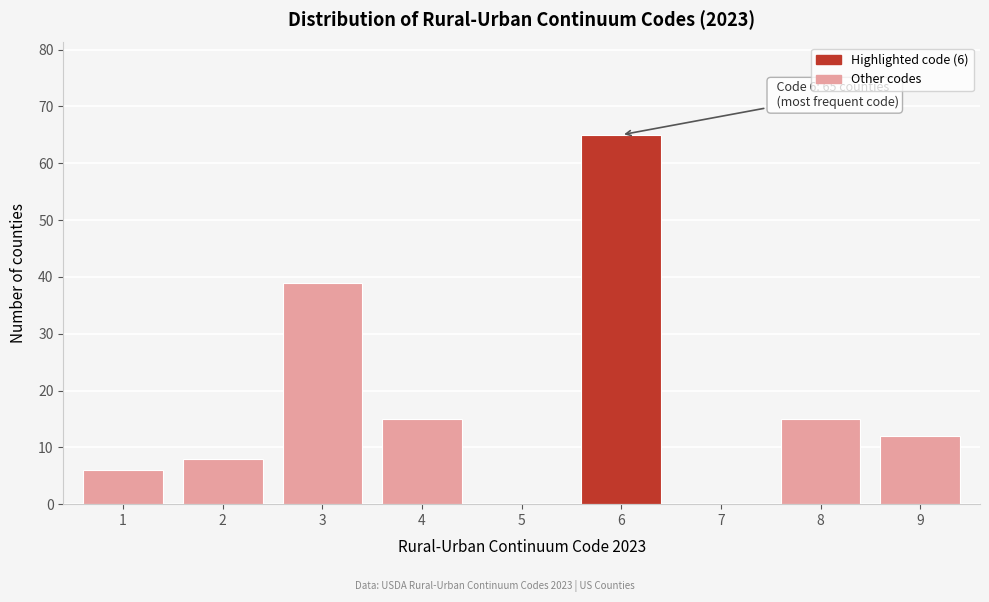

Reading left to right, what are all the values shown in this chart?

1=6	2=8	3=39	4=15	5=0	6=65	7=0	8=15	9=12